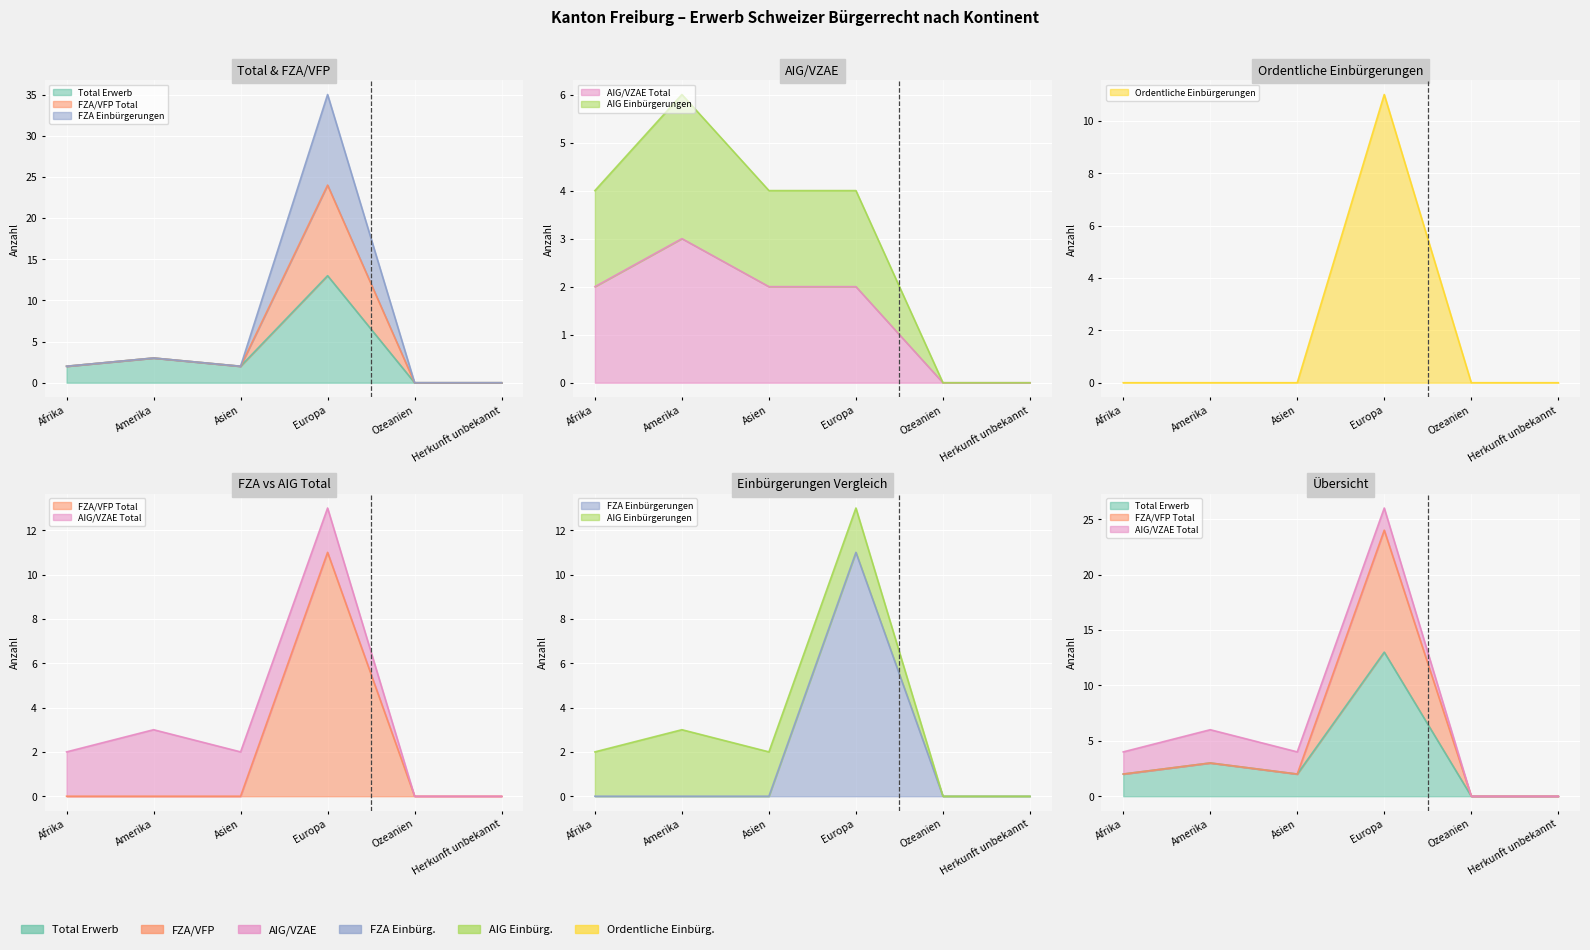

Between which two adjacent categories do AIG/VZAE Total and Ordentliche Einbürgerungen first intersect?

Asien and Europa